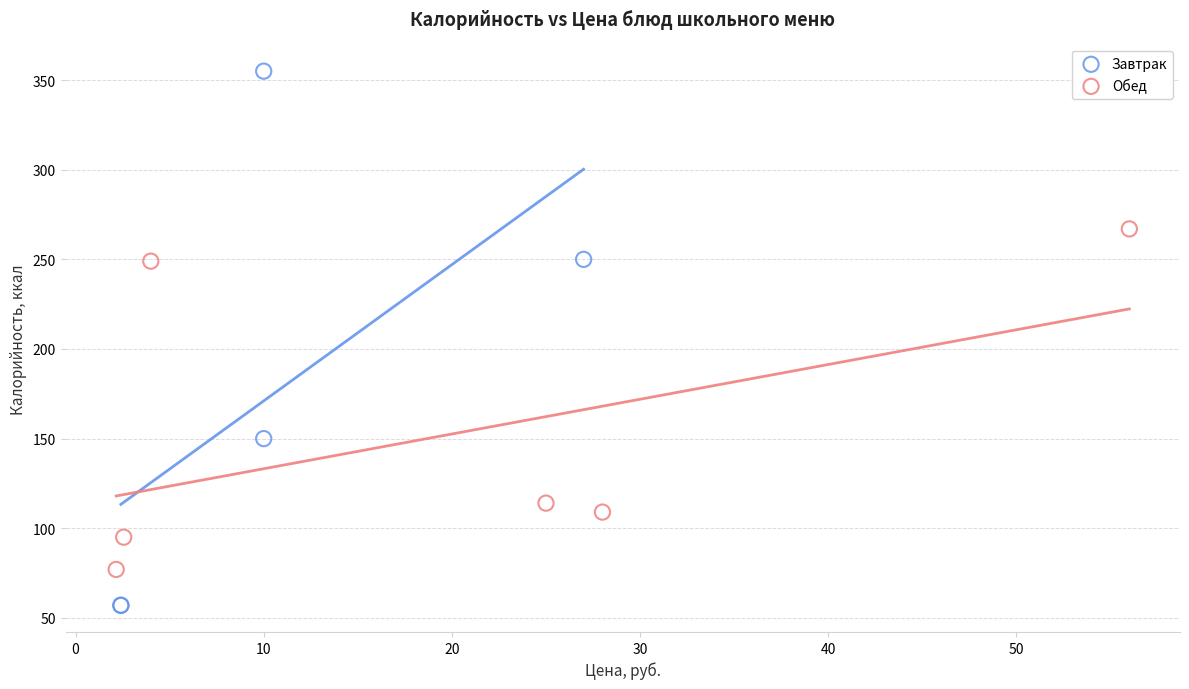

Which series reaches the minimum Y coordinate?

Завтрак